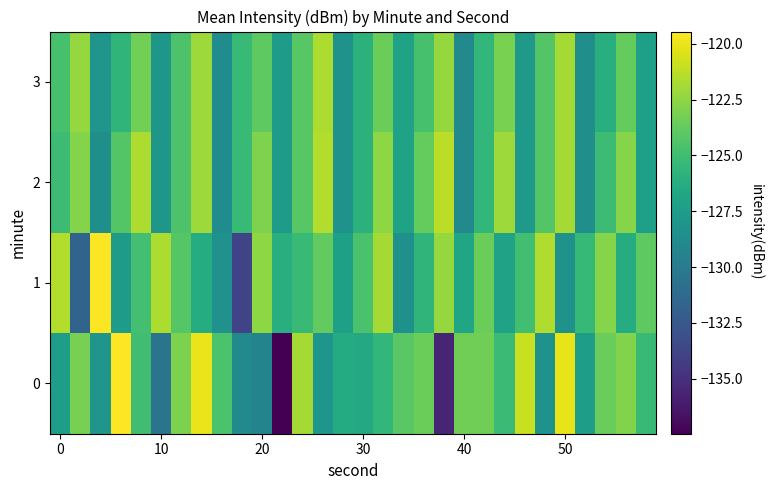

Count the number of data series in this chart.

4